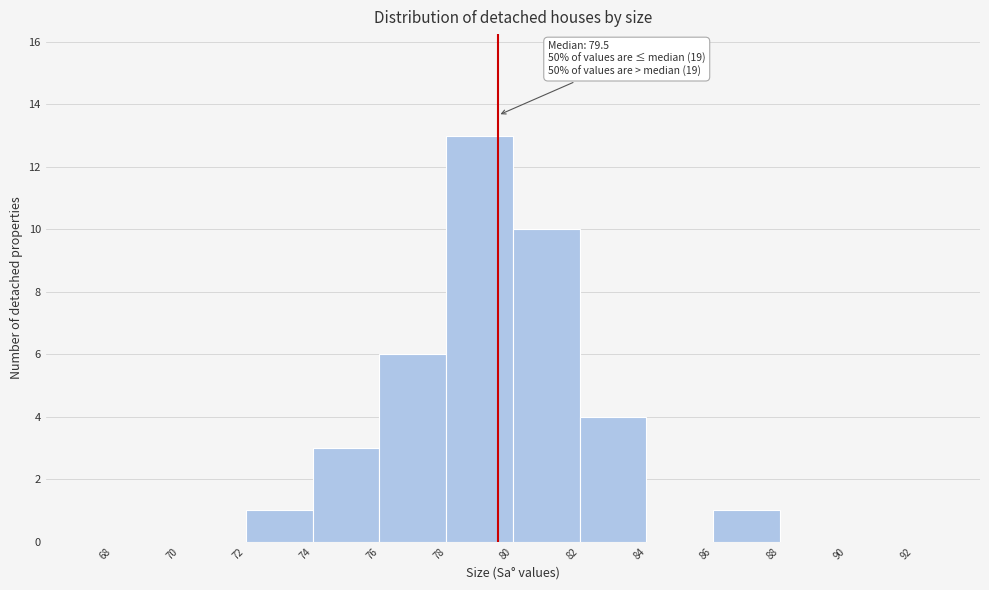

Over which range of the x-axis is the bar tallest?

78 to 80